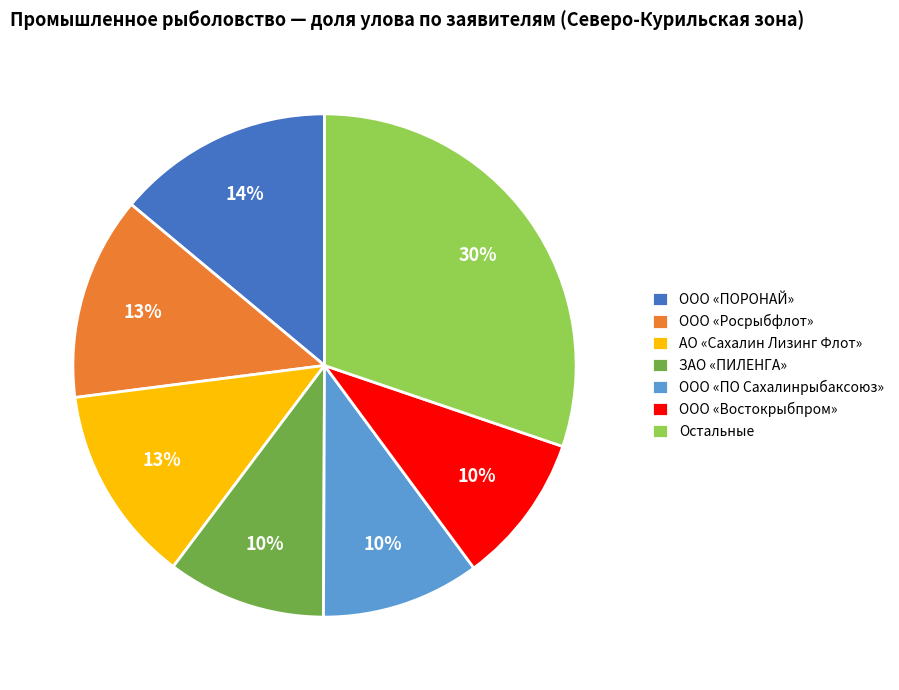

What percentage is the ООО «Востокрыбпром» slice, to the nearest percent?

10%